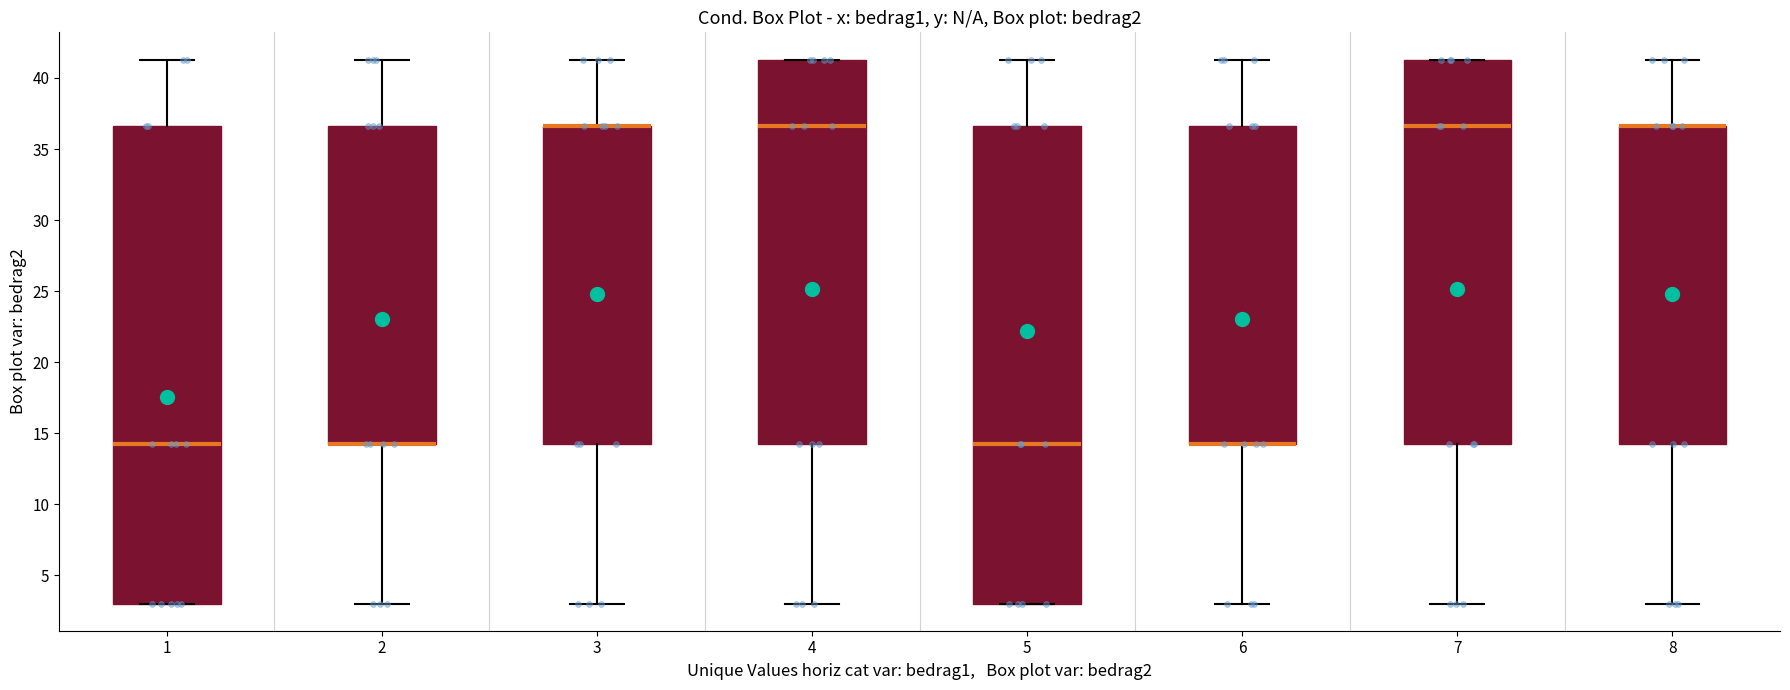

Where does the lower whisker of the box at x = 7 end on the y-axis? The values are not printed on the chart, so give them approximately, as read against the axis.

3.0